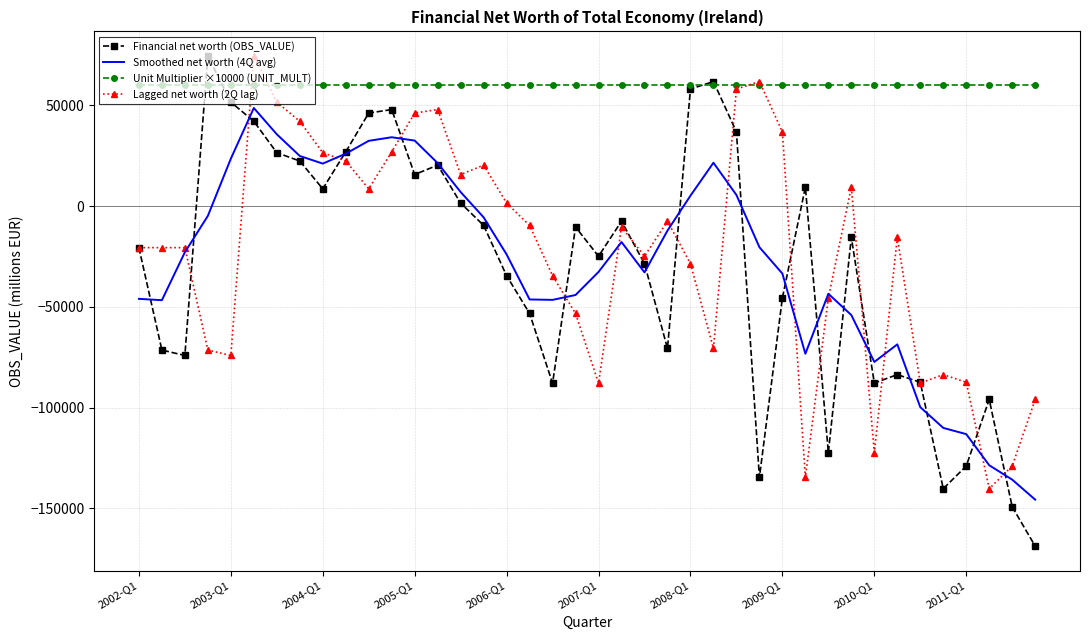

How many values in Financial net worth (OBS_VALUE) are above zero?

16